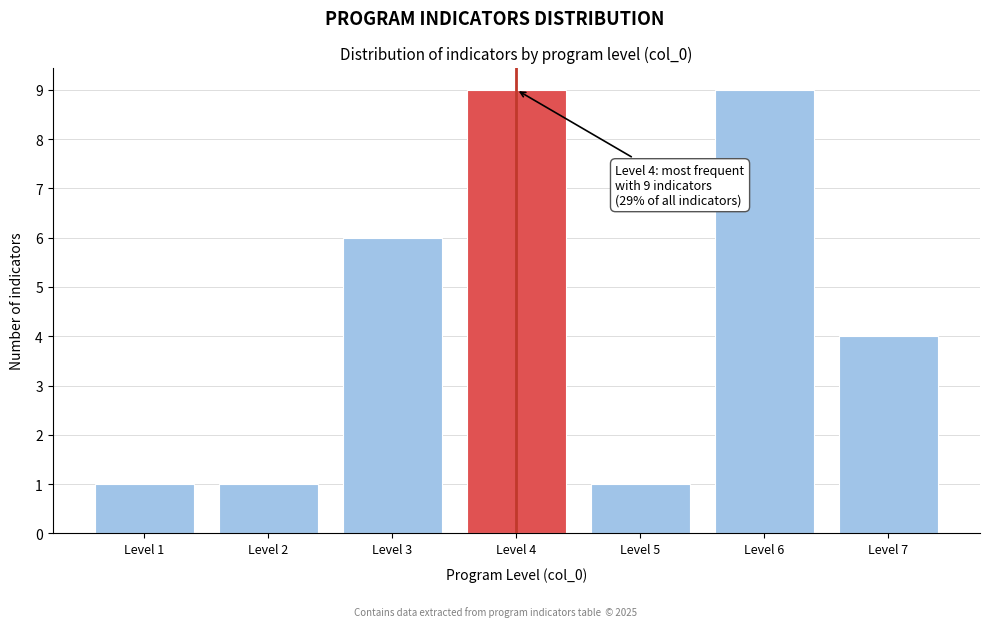

Reading right to left, extract all data points from this chart.

4	9	1	9	6	1	1